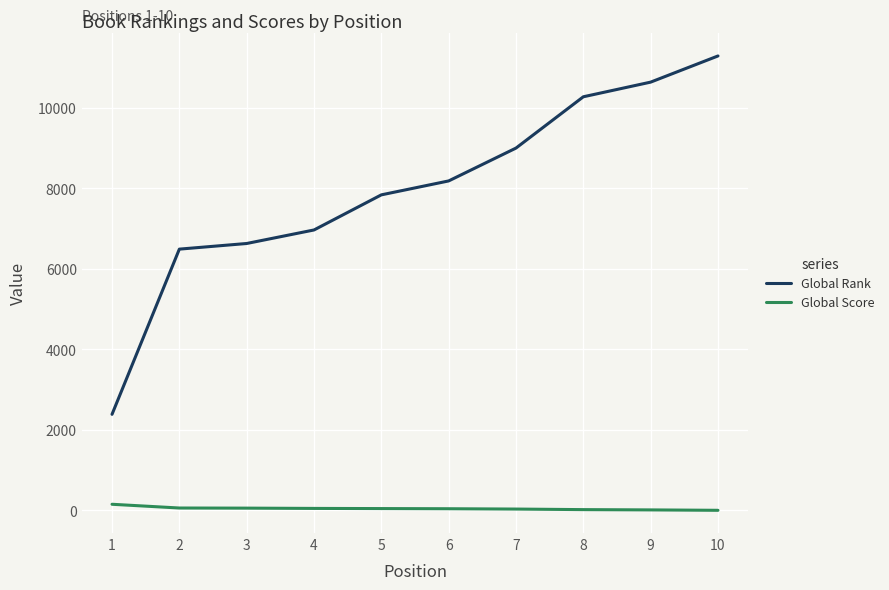

Which category has the highest value across all series?

10